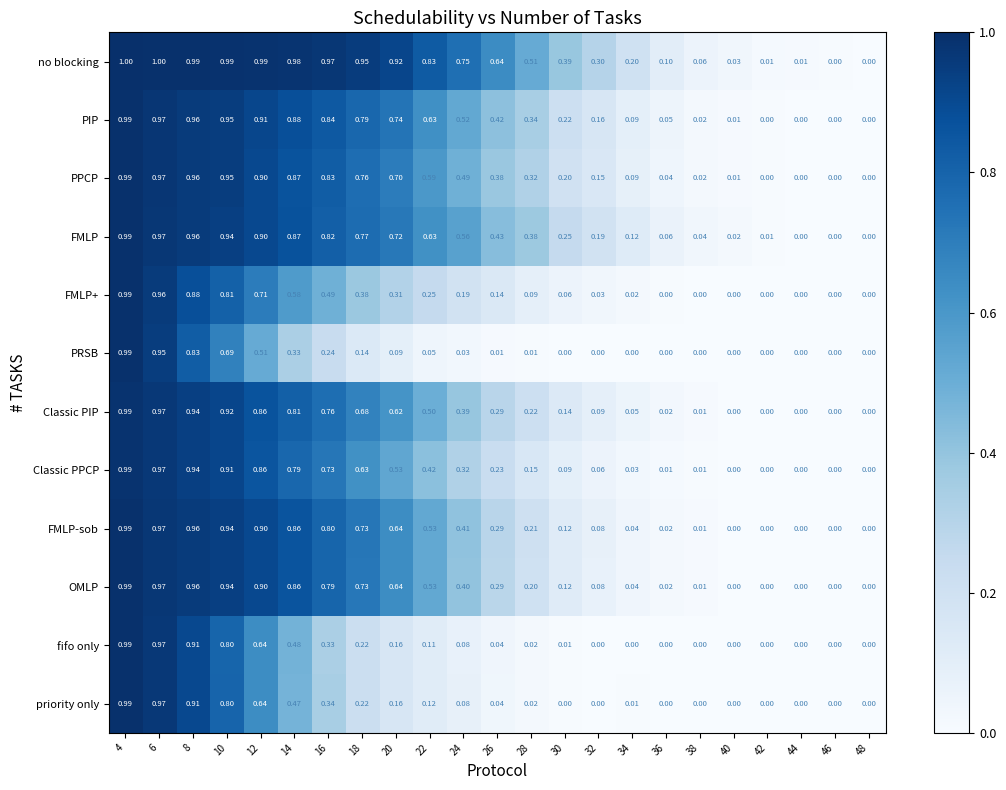

Which series has the largest range (max minus min)?

no blocking